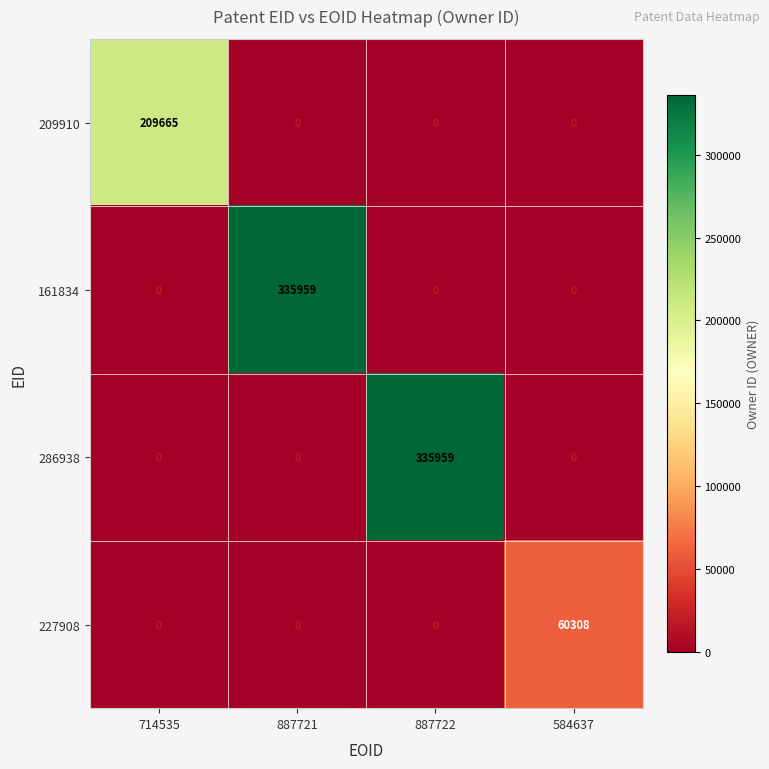

What is the spread (max minus min) of values at 887721?

335959